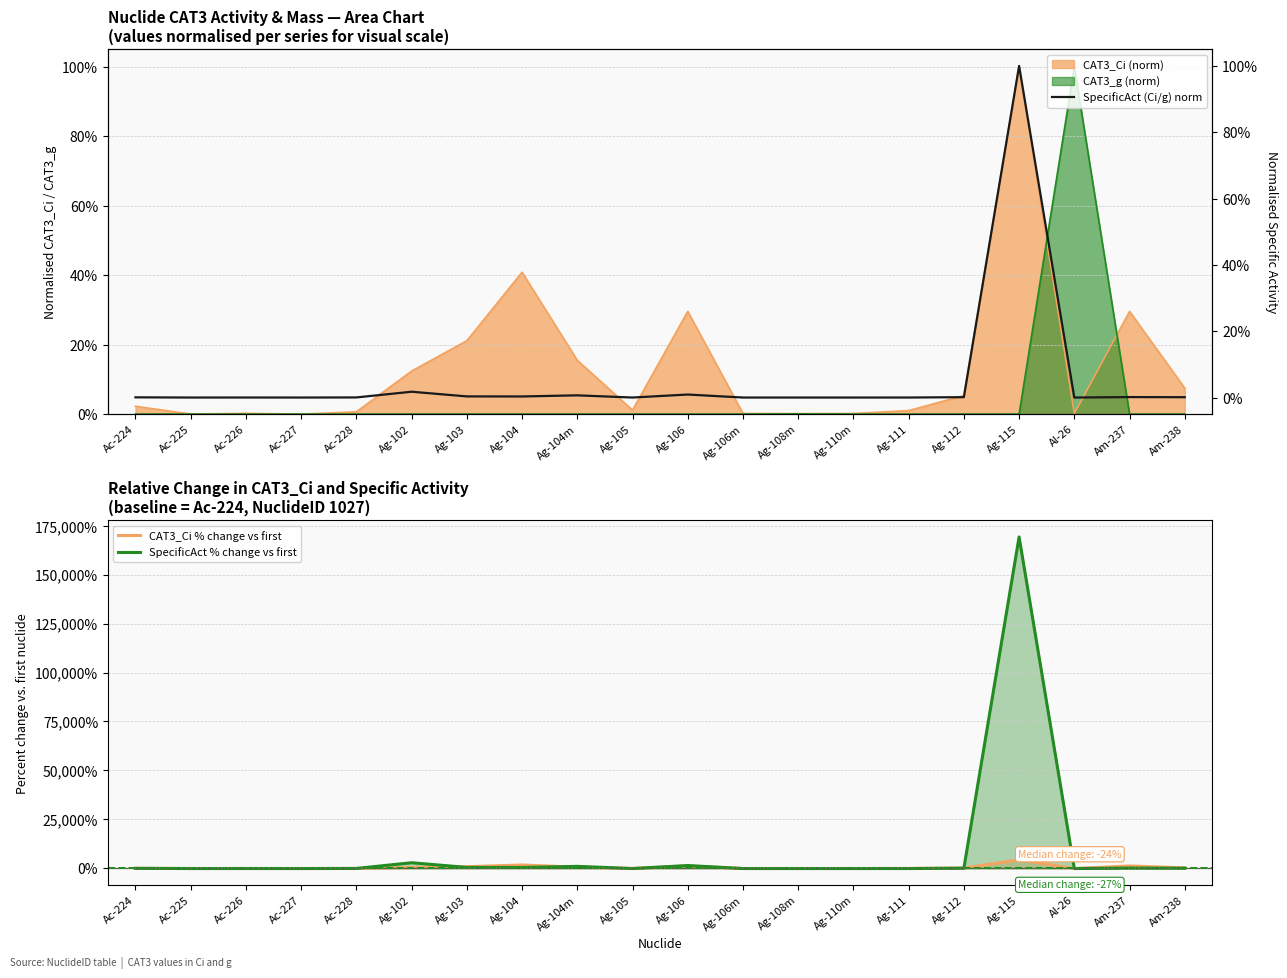

Where is the first local maximum for SpecificAct (Ci/g) norm?

Ac-226